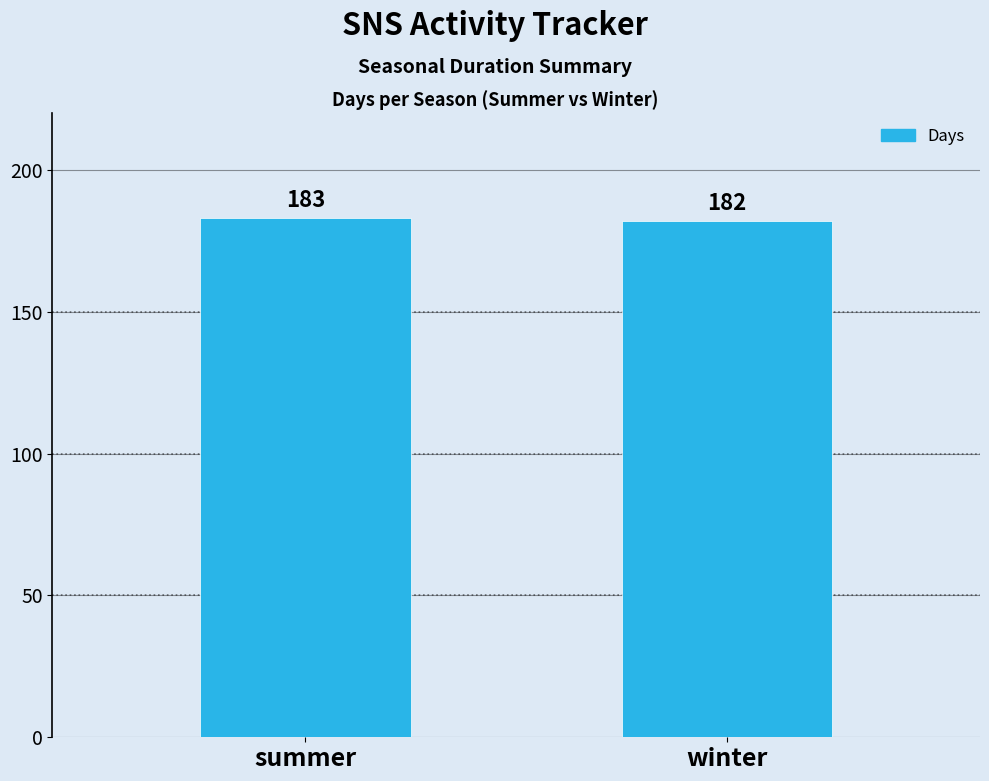

Count the number of data series in this chart.

1